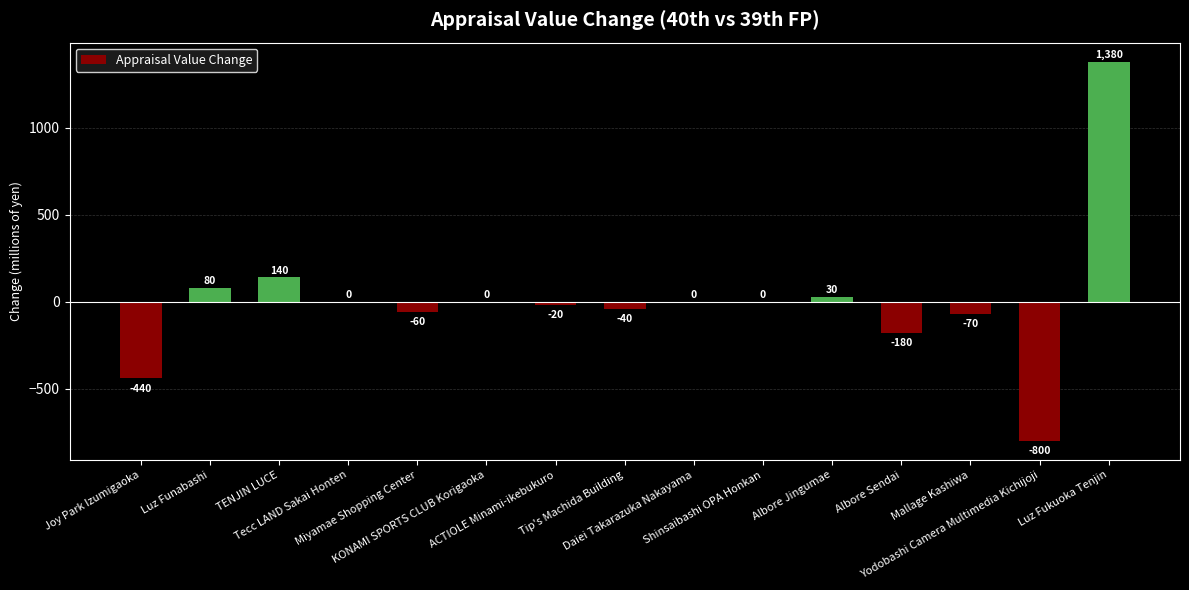

Reading left to right, what are all the values shown in this chart?

Joy Park Izumigaoka=-440	Luz Funabashi=80	TENJIN LUCE=140	Tecc LAND Sakai Honten=0	Miyamae Shopping Center=-60	KONAMI SPORTS CLUB Korigaoka=0	ACTIOLE Minami-ikebukuro=-20	Tip's Machida Building=-40	Daiei Takarazuka Nakayama=0	Shinsaibashi OPA Honkan=0	Albore Jingumae=30	Albore Sendai=-180	Mallage Kashiwa=-70	Yodobashi Camera Multimedia Kichijoji=-800	Luz Fukuoka Tenjin=1380